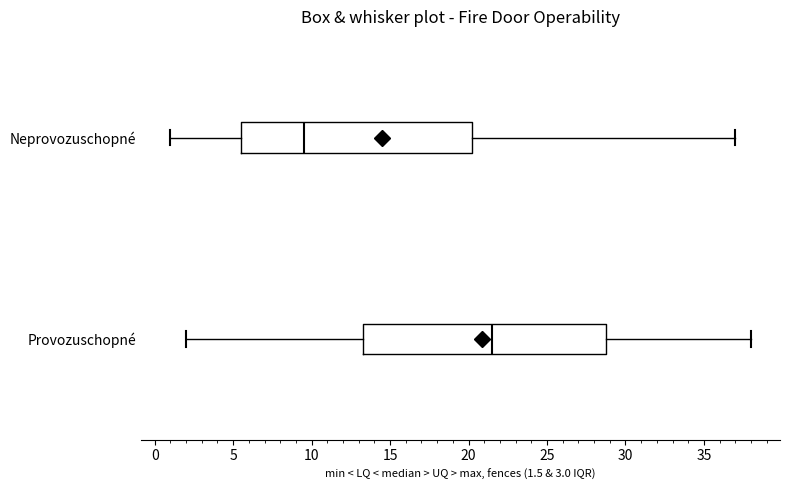

Comparing the boxes themselves (not the whiskers), which one is the widest?

Provozuschopné